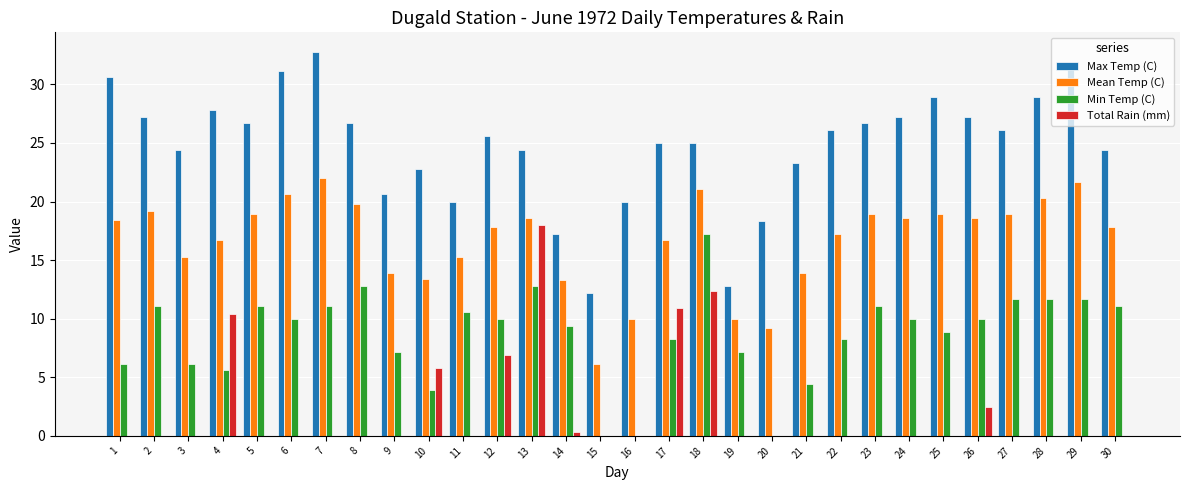

How many data points does each series have?

30